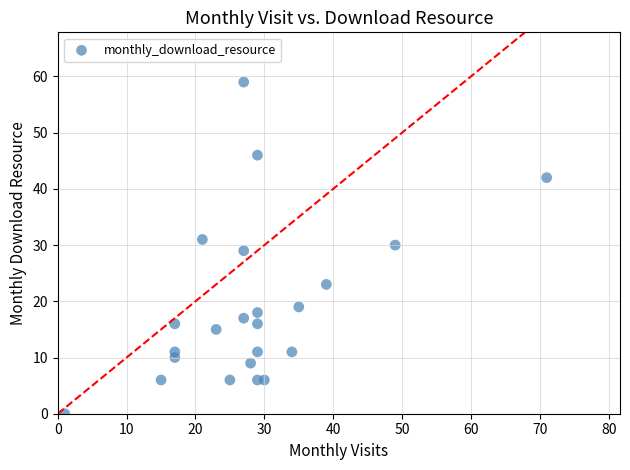

What is the range of X values (max minus min)?

70